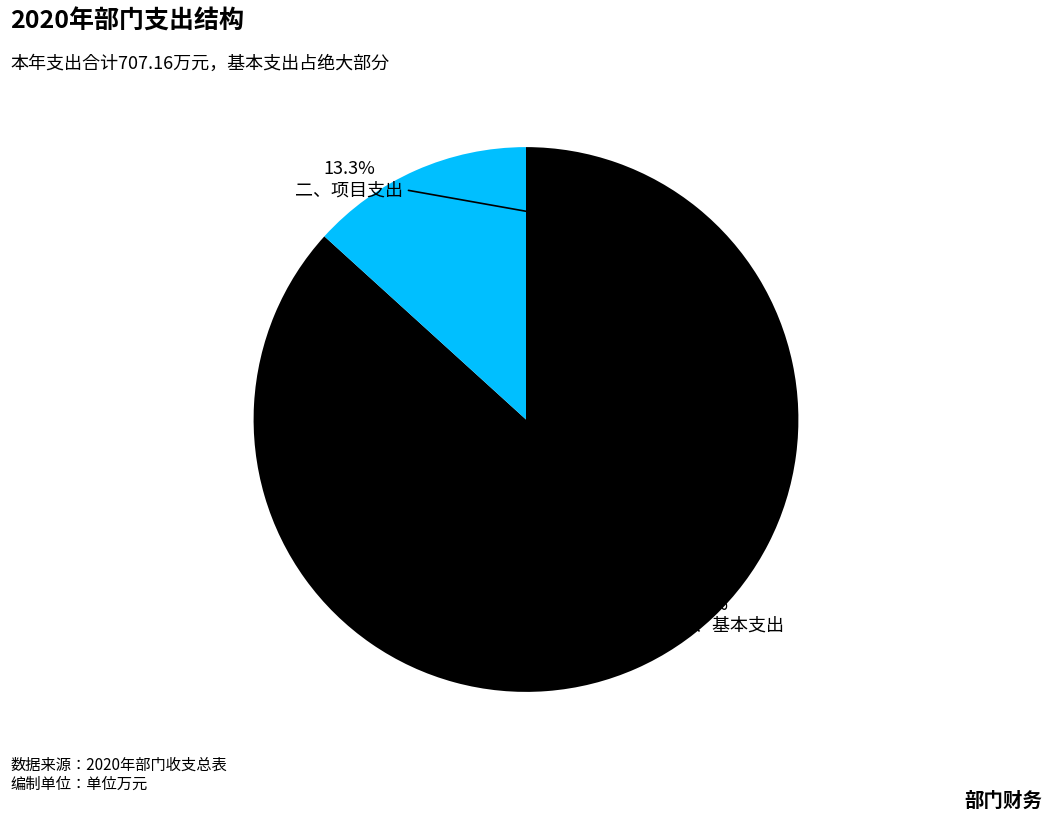

Between 一、基本支出 and 二、项目支出, which is larger?

一、基本支出